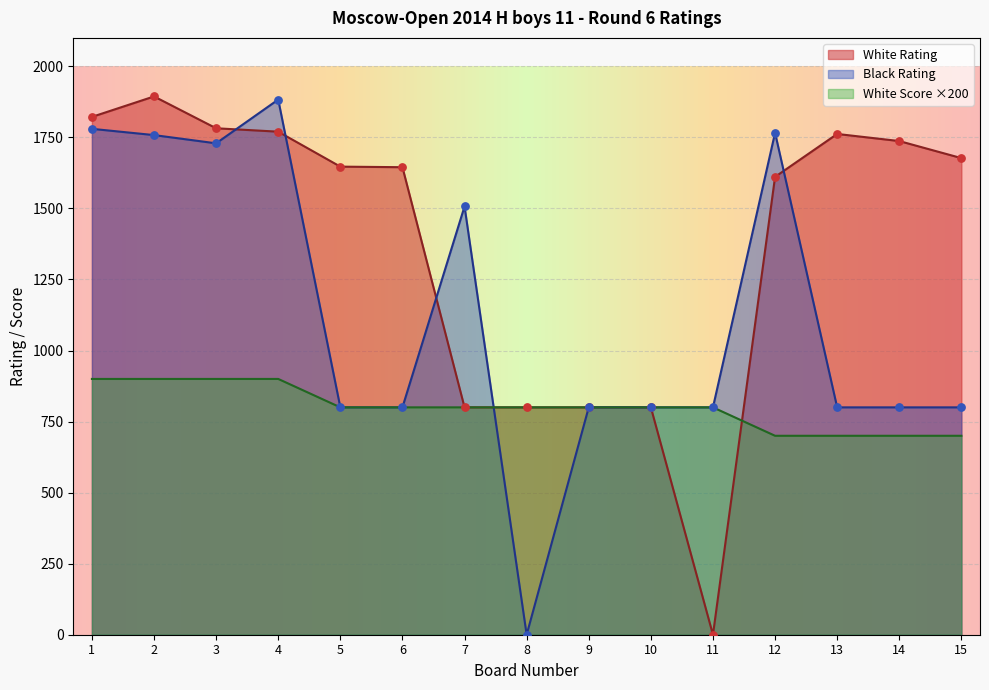

Which series reaches the minimum Y coordinate?

White Rating